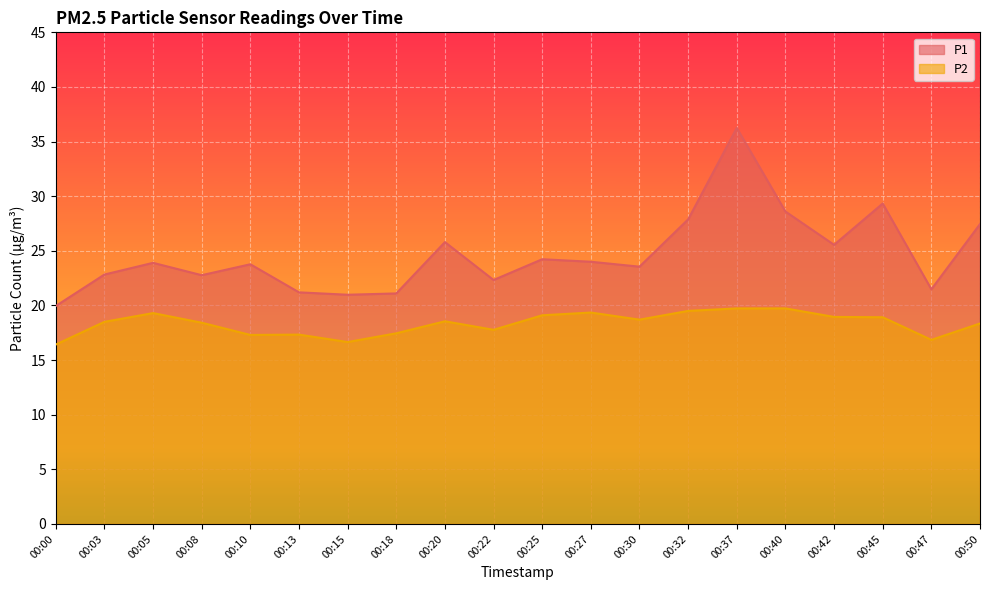

What is the average value of the P1 series?

24.6